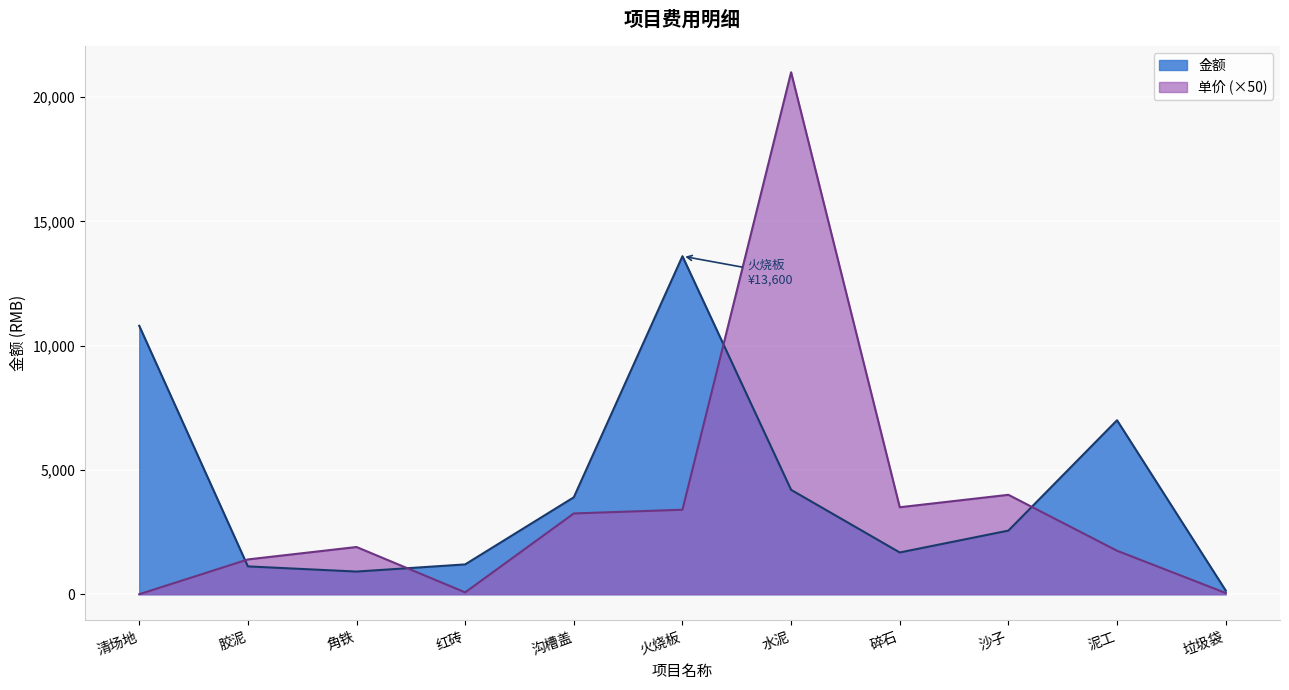

At 沟槽盖, list the series in order from largest to smallest.

金额, 单价 (×50)